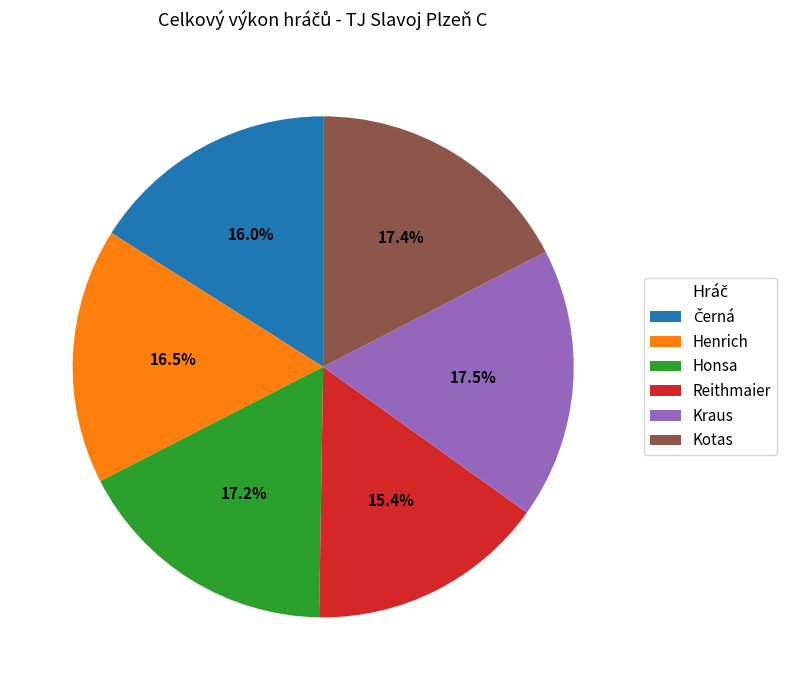

Does any single category account for the majority?

No